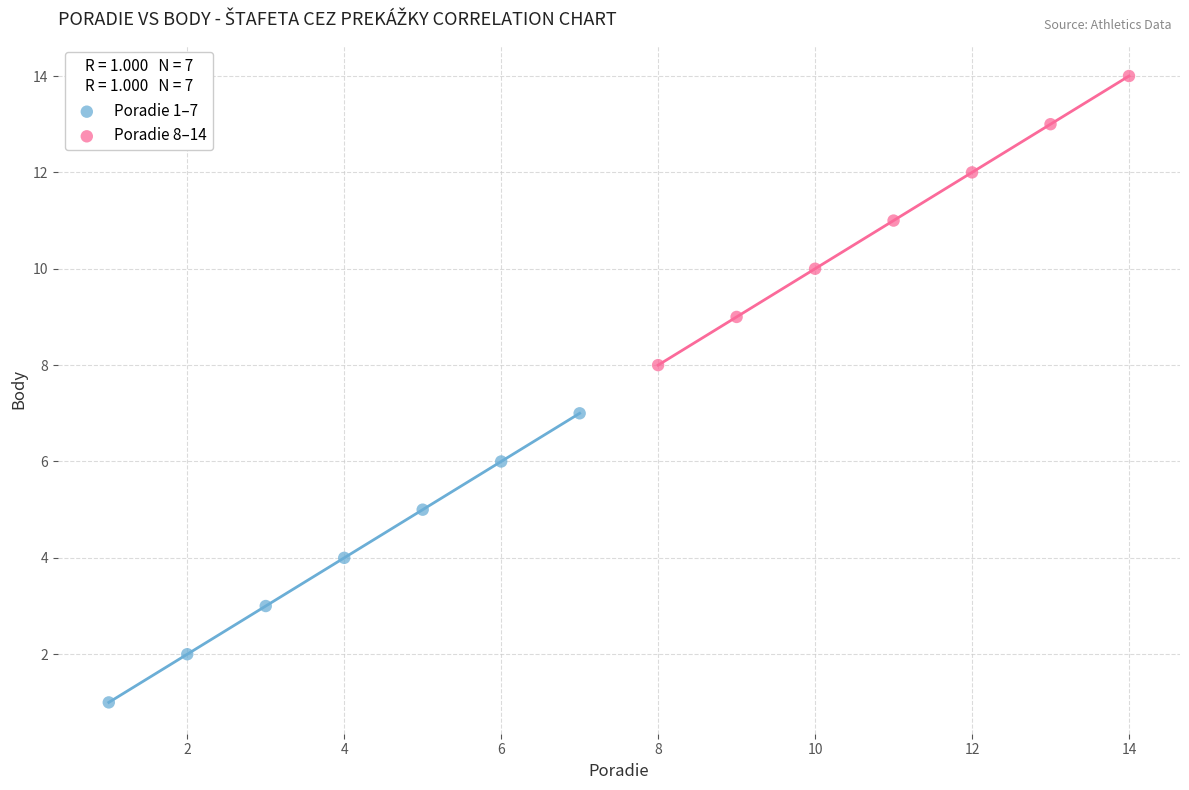

Which series contains the highest Y value?

Poradie 8–14